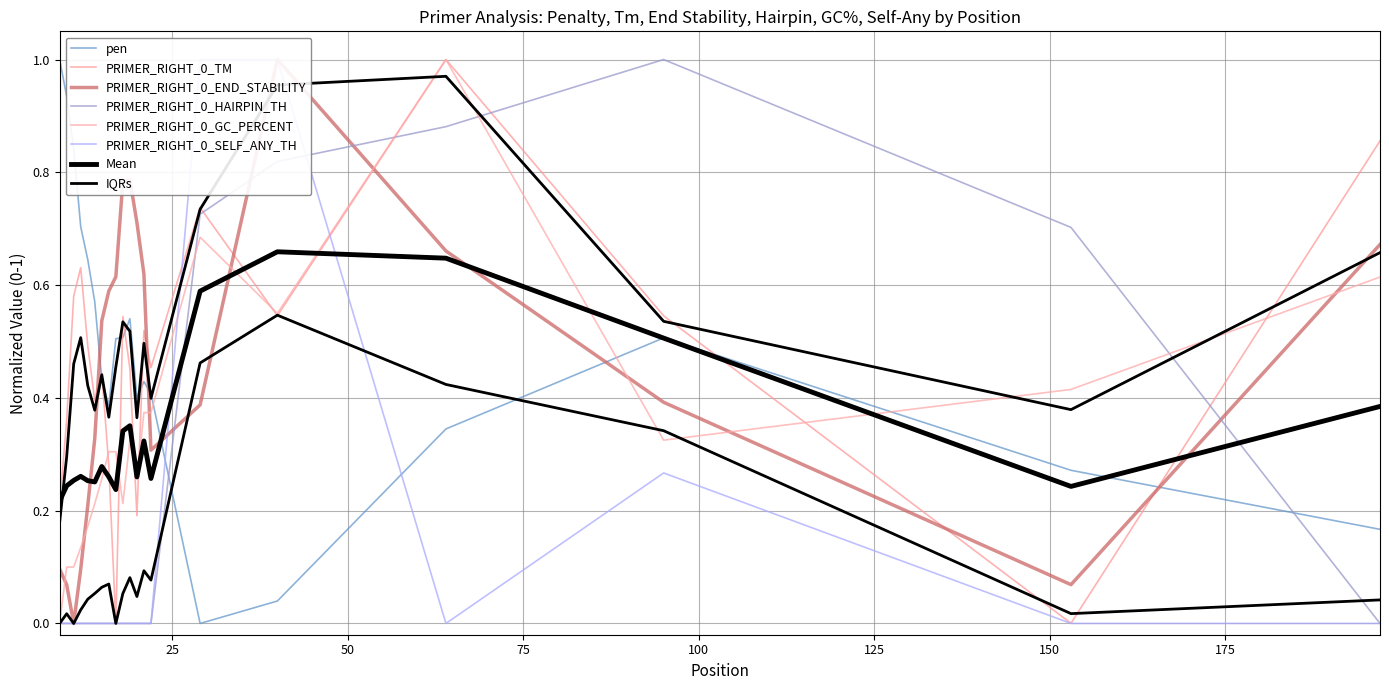

The PRIMER_RIGHT_0_SELF_ANY_TH series shows 0.4 at 10. True or false?

False